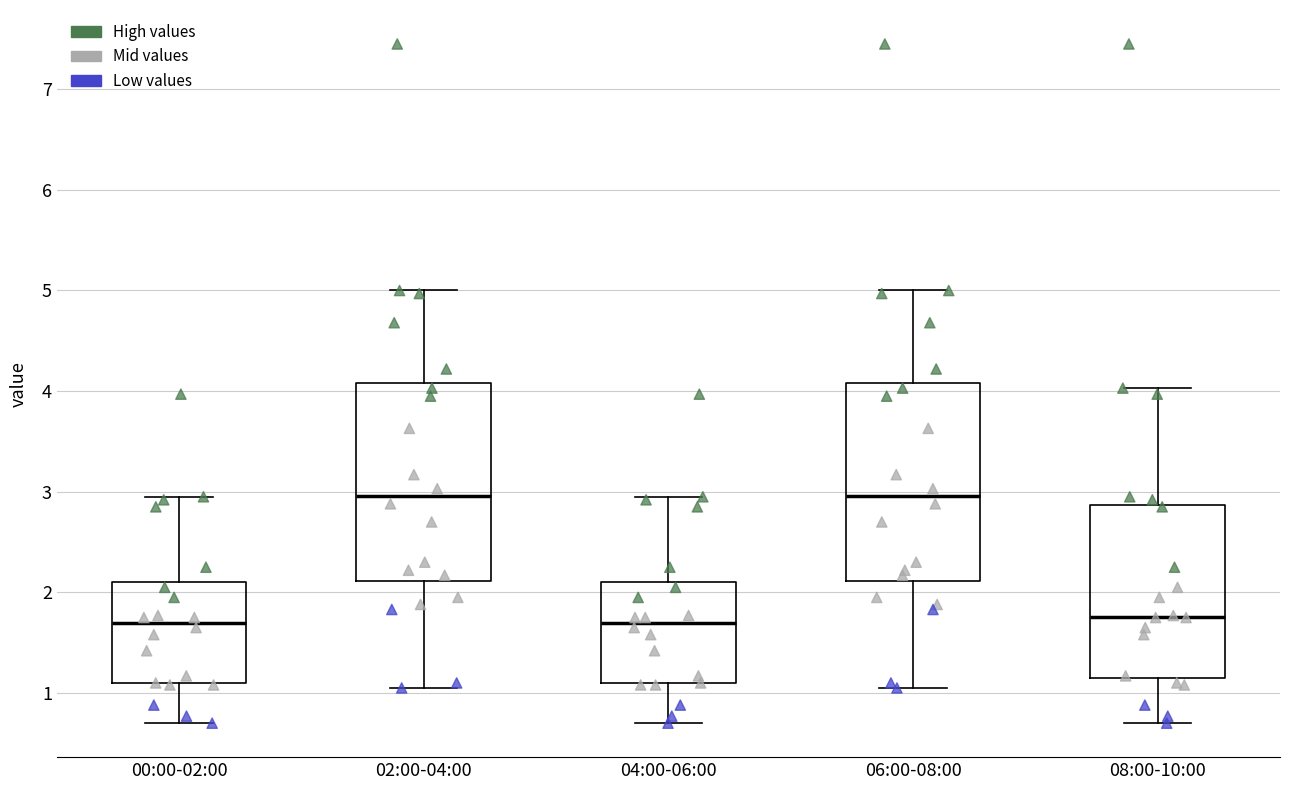

Where does the upper whisker of the box for 08:00-10:00 end on the y-axis? The values are not printed on the chart, so give them approximately, as read against the axis.

4.0